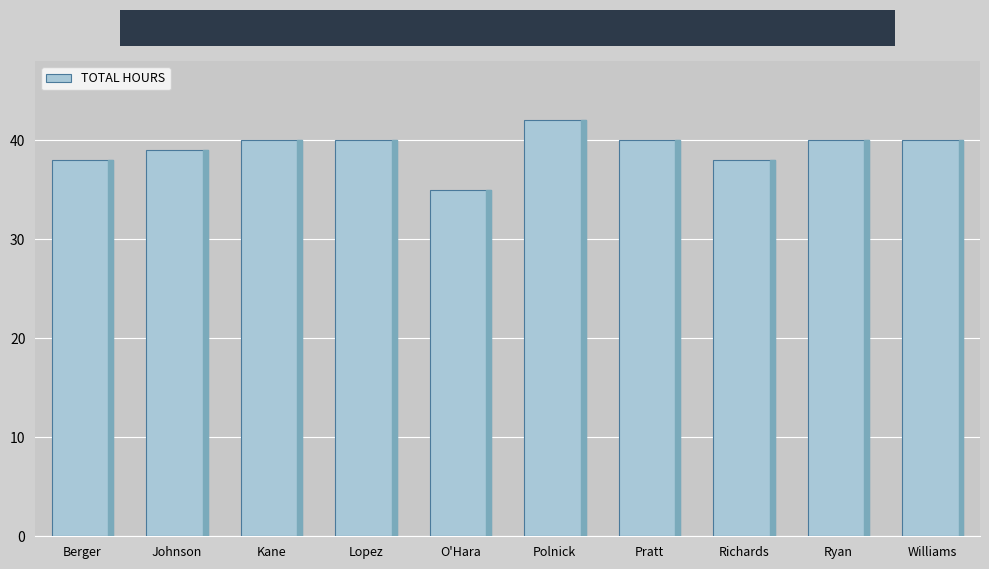

What is the smallest value displayed?

35